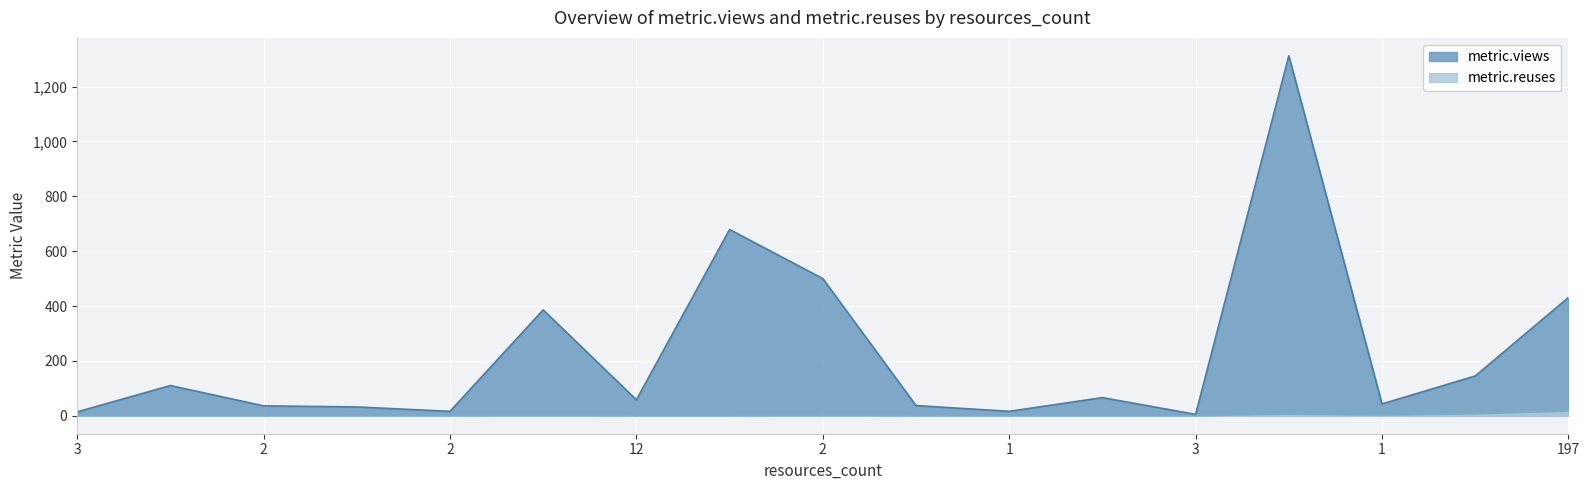

Rank the series by their maximum value, from lowest to highest.

metric.reuses, metric.views